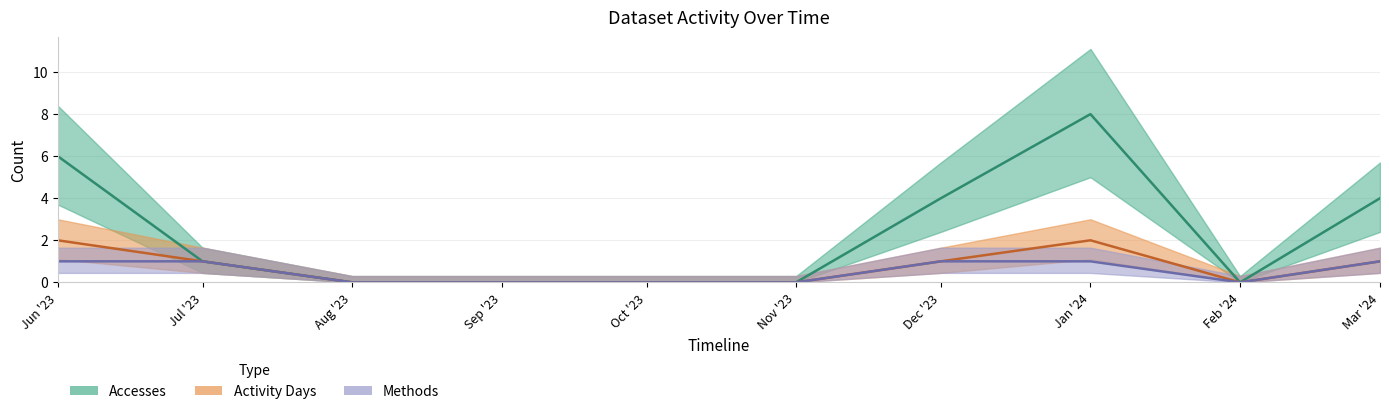

Reading left to right, transcribe all the data shown in this chart.

Accesses (center): 6	1	0	0	0	0	4	8	0	4
Activity Days (center): 2	1	0	0	0	0	1	2	0	1
Methods (center): 1	1	0	0	0	0	1	1	0	1